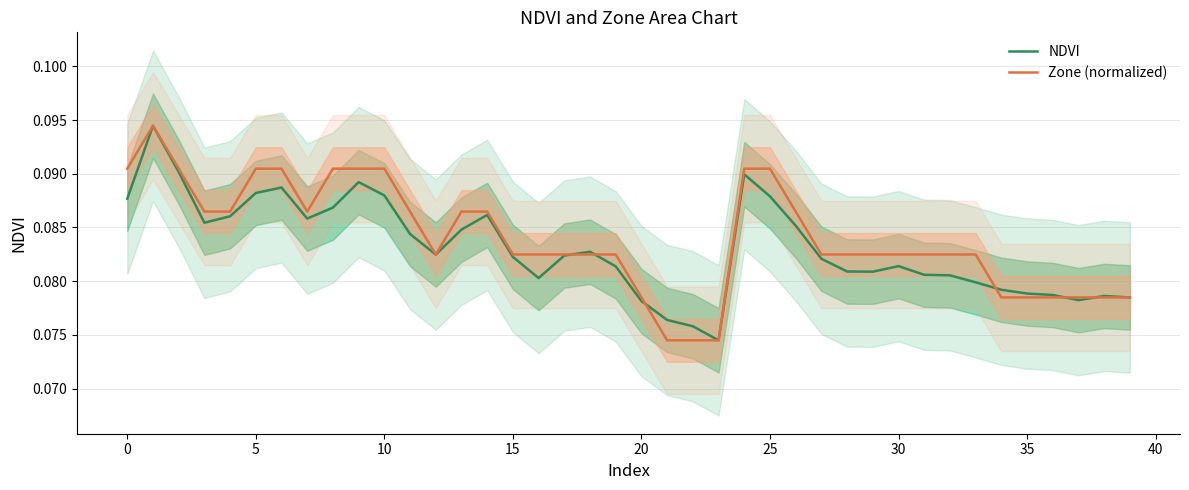

At which category does the chart reach its minimum across all series?

23